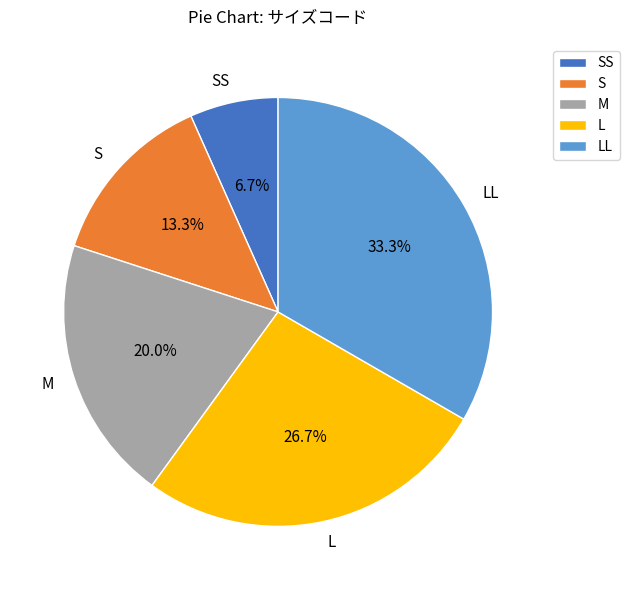

Rank the categories by value from highest to lowest.

LL, L, M, S, SS